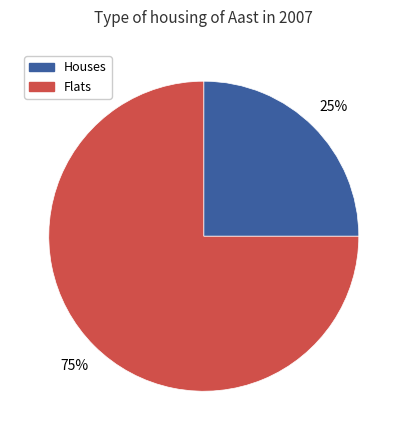

Do Houses and Flats together represent more than half of the pie?

Yes